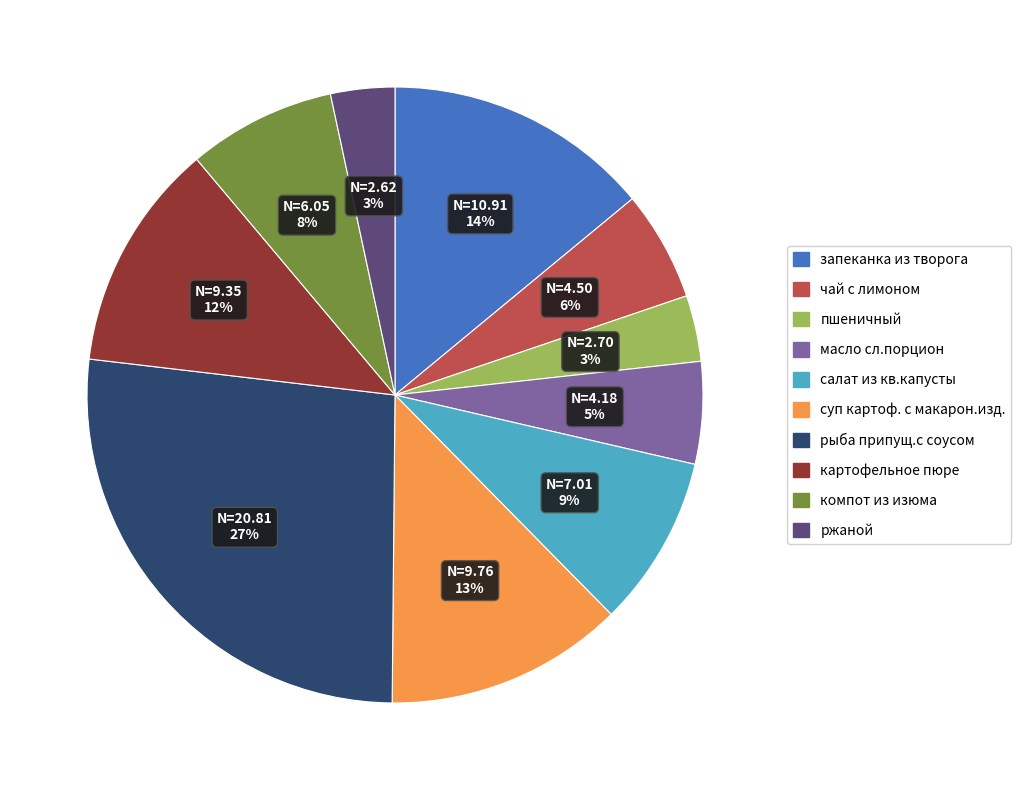

Combined, do запеканка из творога and чай с лимоном account for over 50%?

No